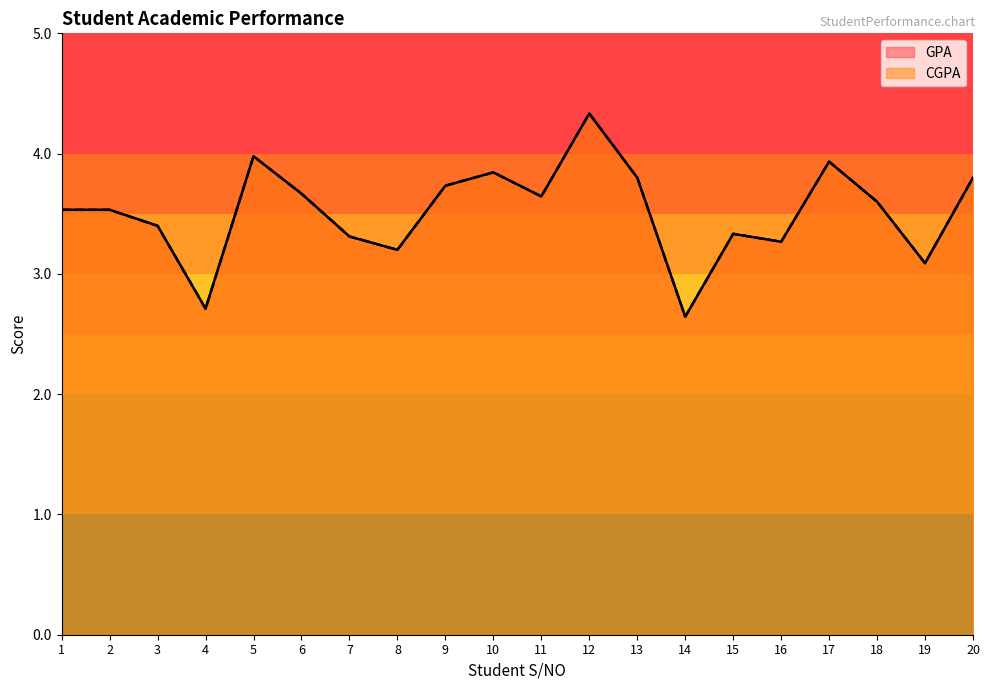

Between 5 and 17, which series saw the biggest shift?

GPA